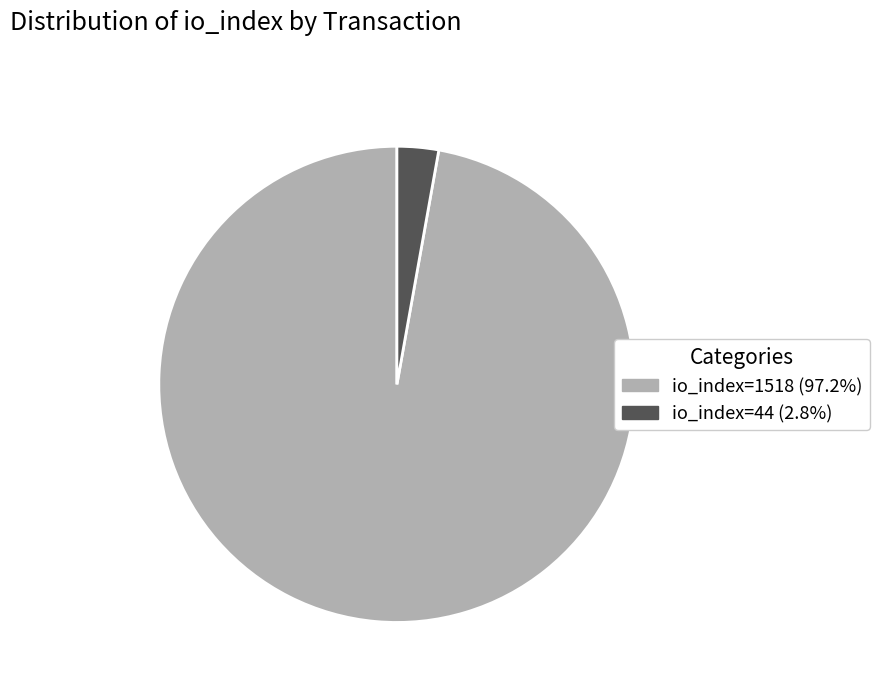

Rank the categories by value from lowest to highest.

io_index=44, io_index=1518